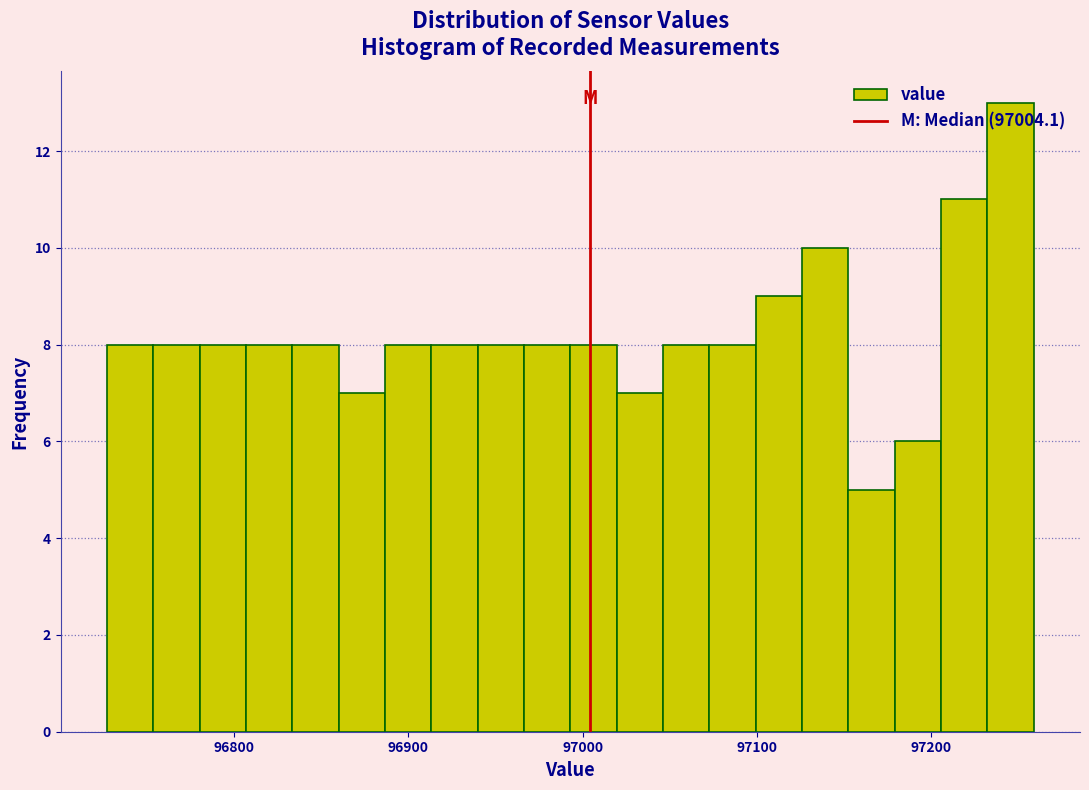

Around what value on the x-axis is the tallest bar? Give the approximate position of its centre, as read against the axis.

97250